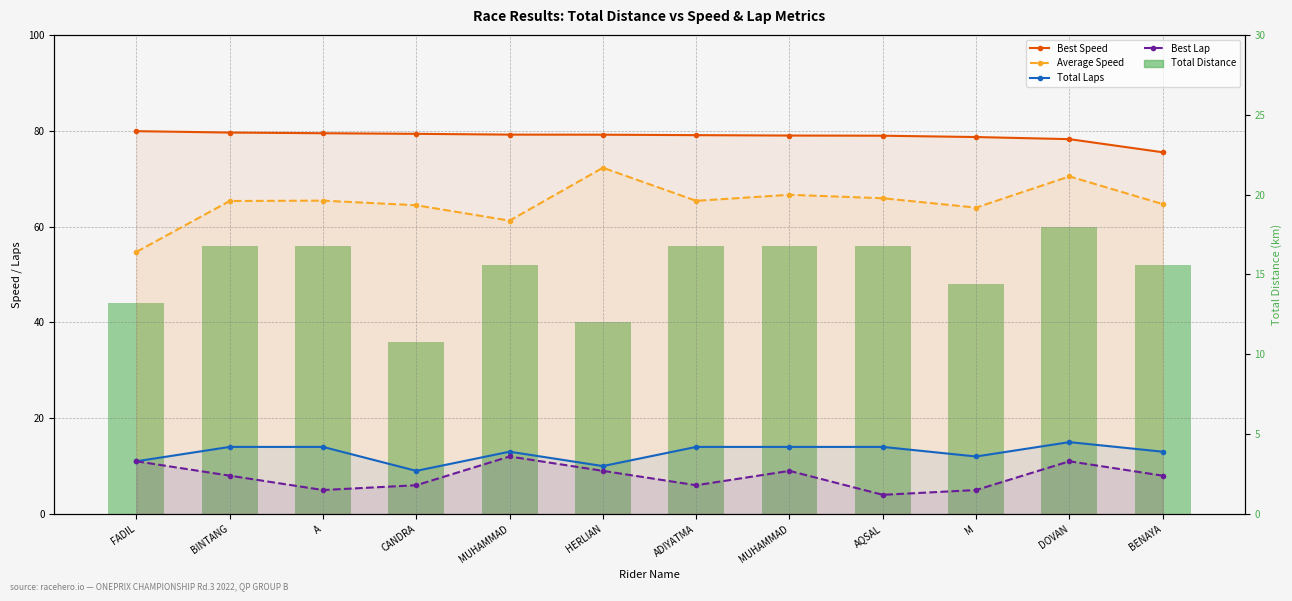

What is the maximum value shown in the chart?

79.9